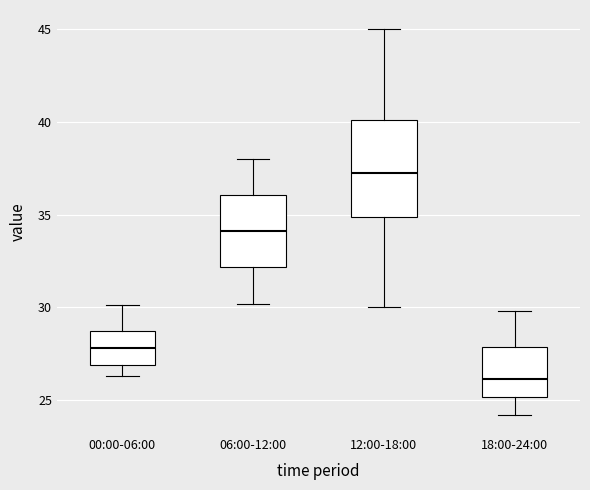

Which box's median line is the highest?

12:00-18:00